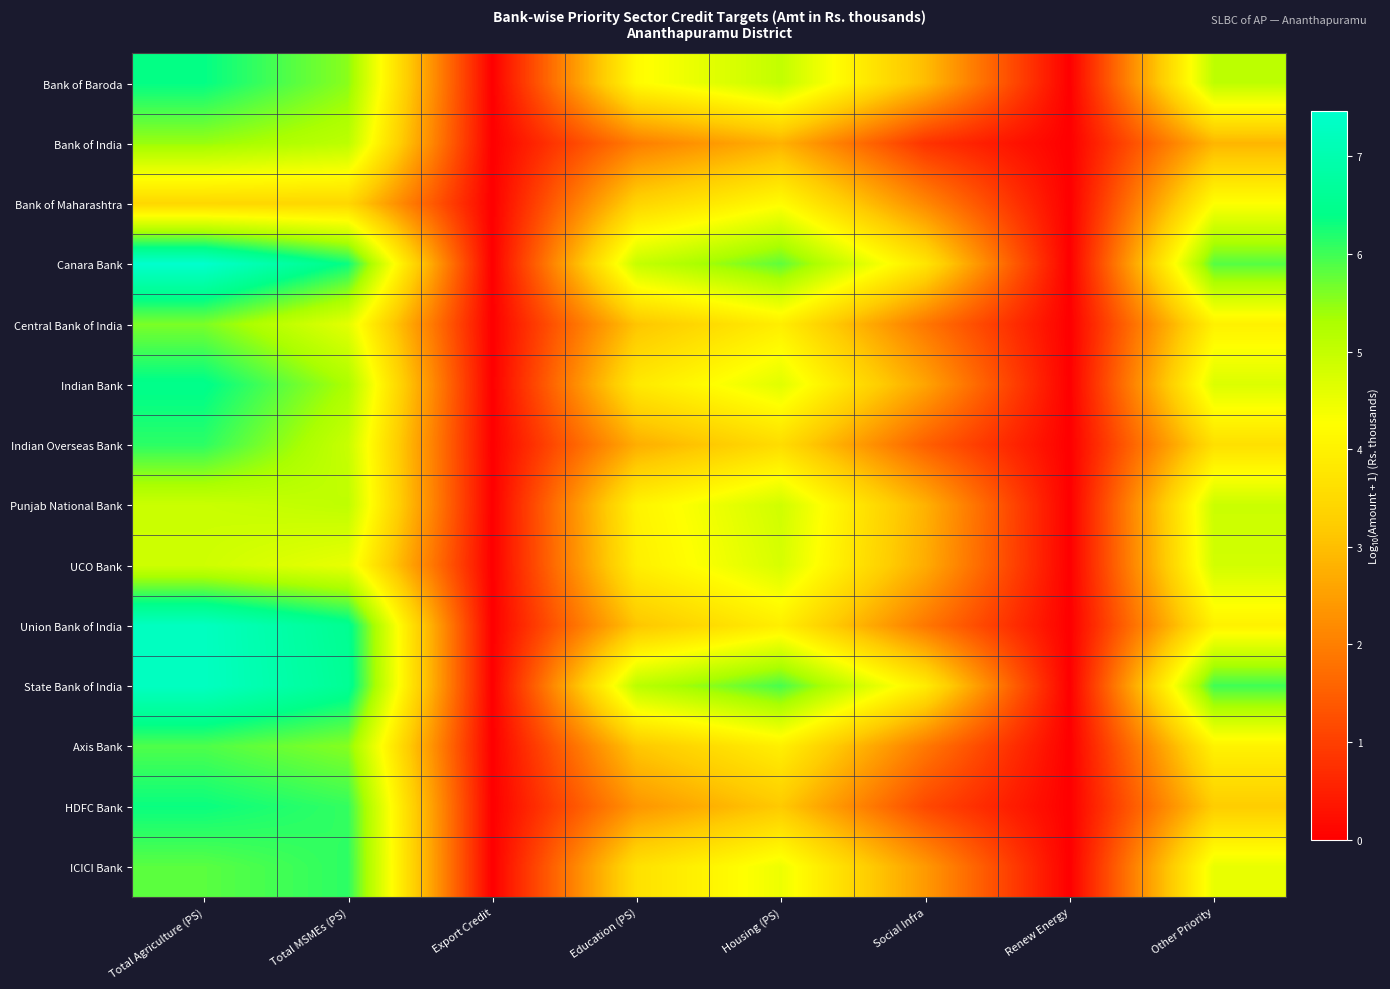

What is the total value across all series at Total Agriculture (PS)?

83.3